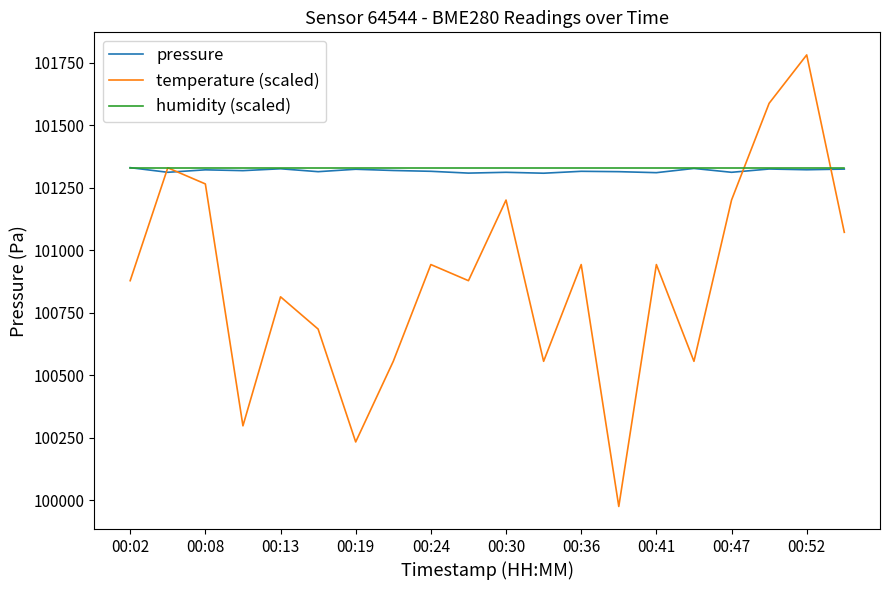

What is the lowest value of the pressure series?

101307.8